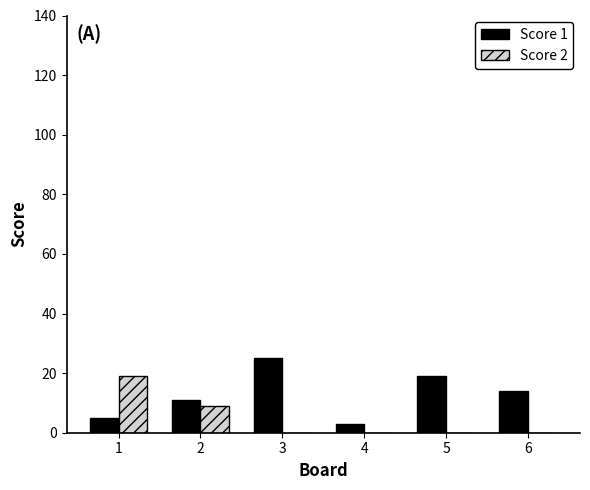

What is the sum of the Score 1 values at 1 and 6?

19